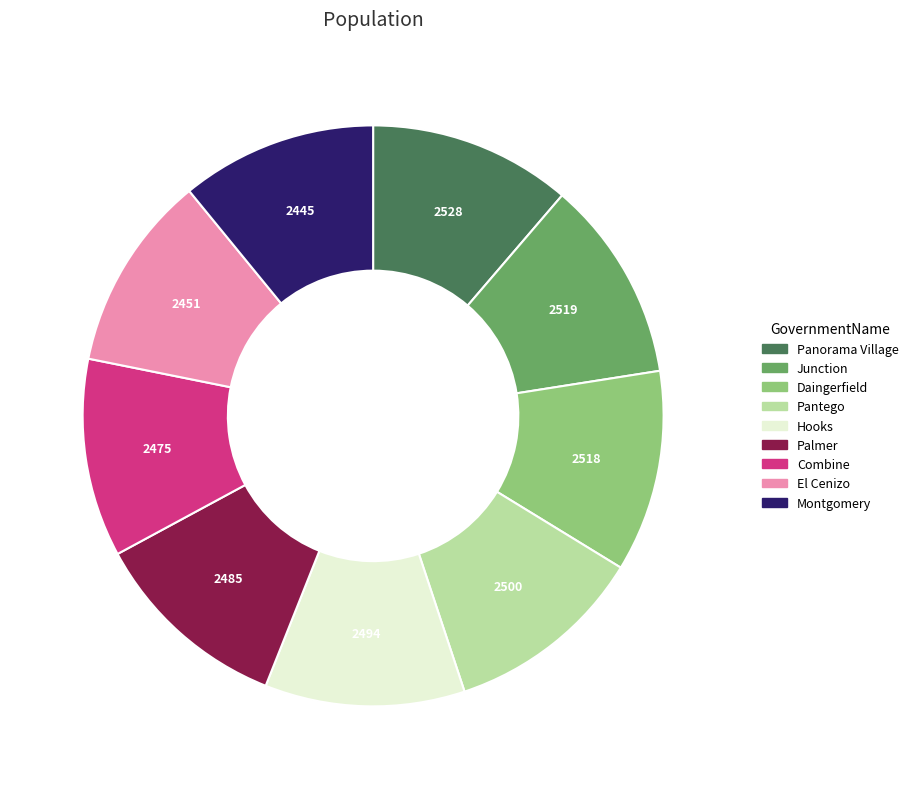

Combined, do El Cenizo and Montgomery account for over 50%?

No